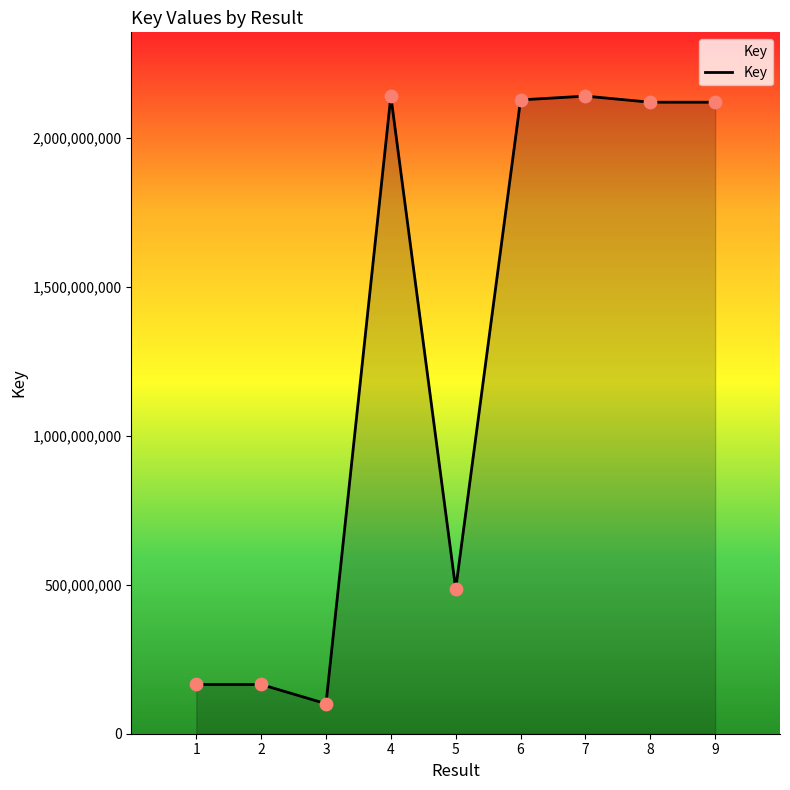

Which has a higher value, 7 or 5?

7